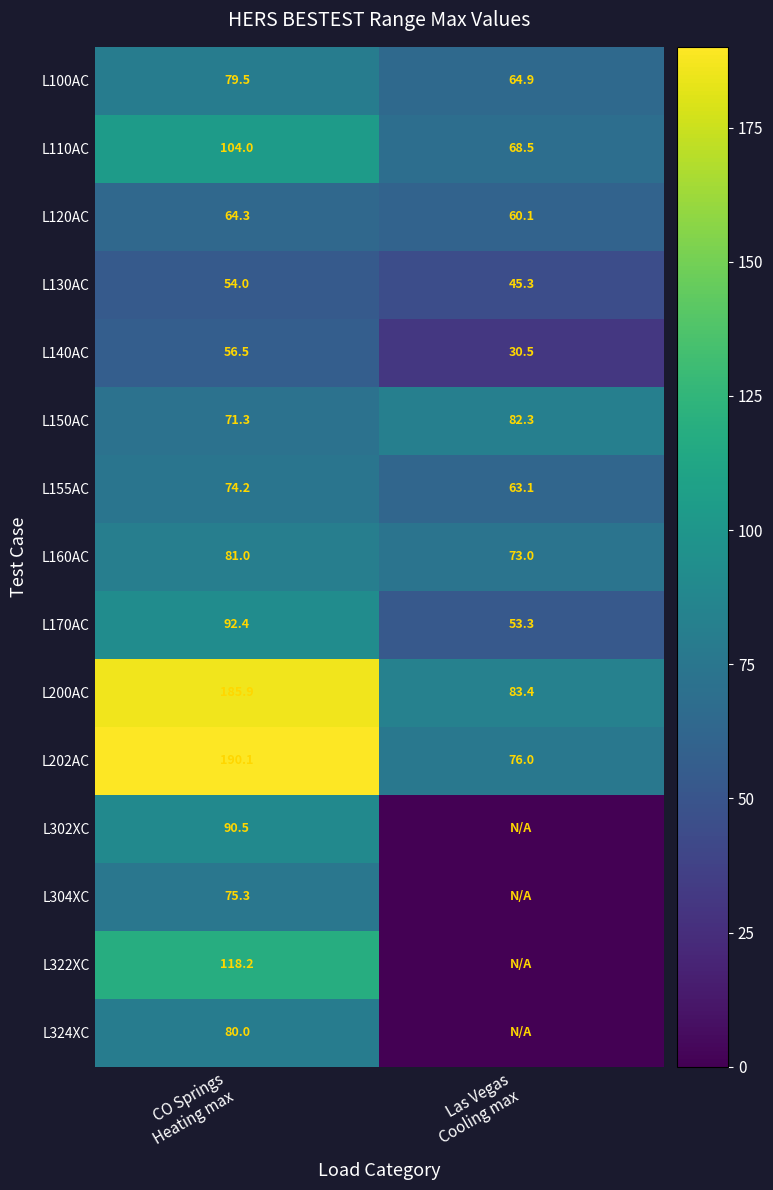

What is the sum of all L200AC values?

269.3